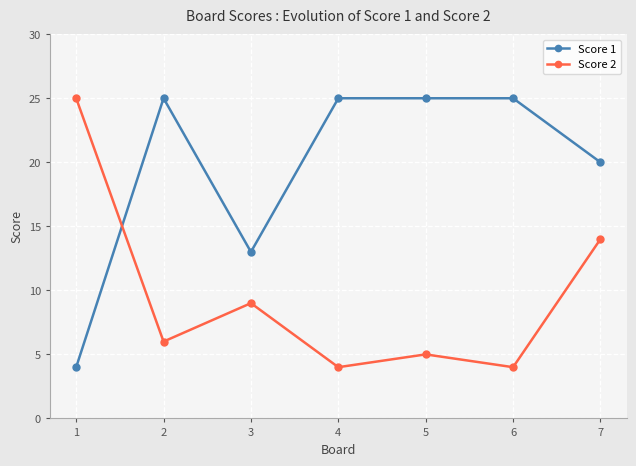

What is the sum of the Score 1 values at 4 and 2?

50